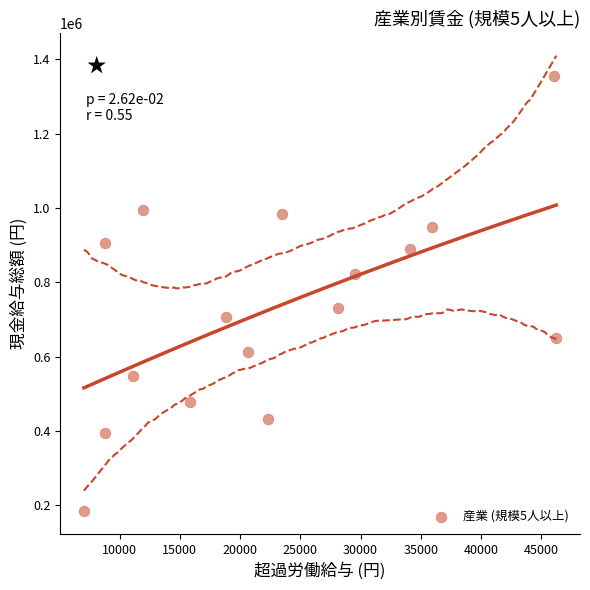

What Y value in the scatter plot is closest to 769179?

730069